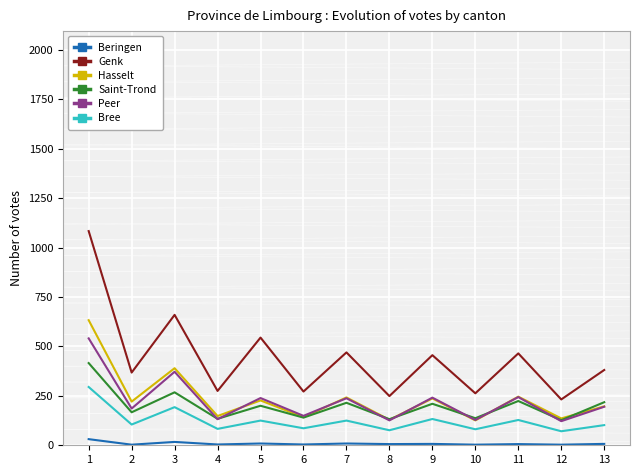

Where is Peer nearest to the value 331?

3